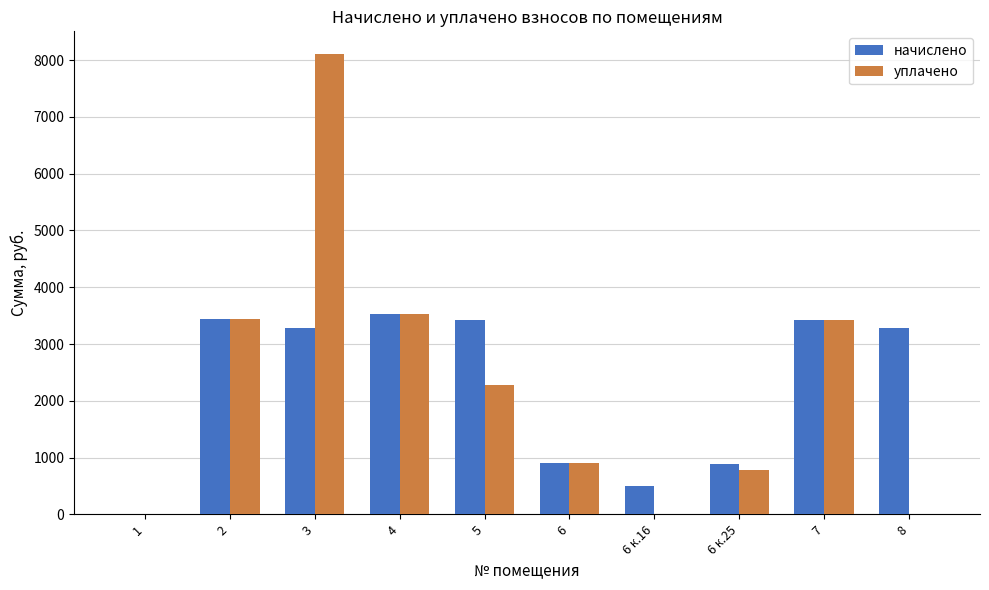

What is the greatest value displayed?

8100.0